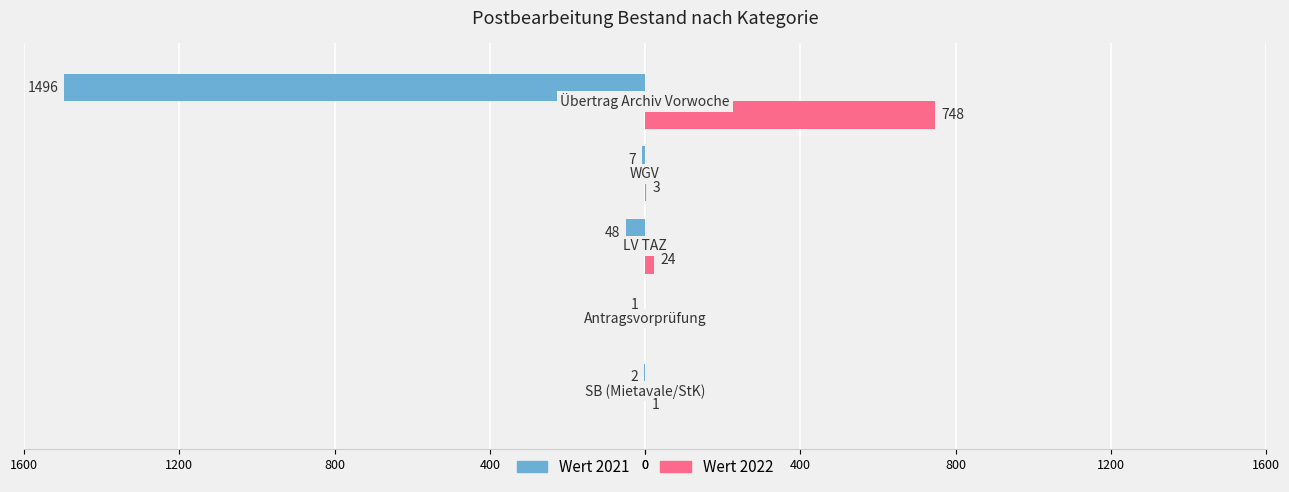

Reading left to right, list all the values displayed in this chart.

Wert 2021: -2	-1	-48	-7	-1496
Wert 2022: 1	0	24	3	748